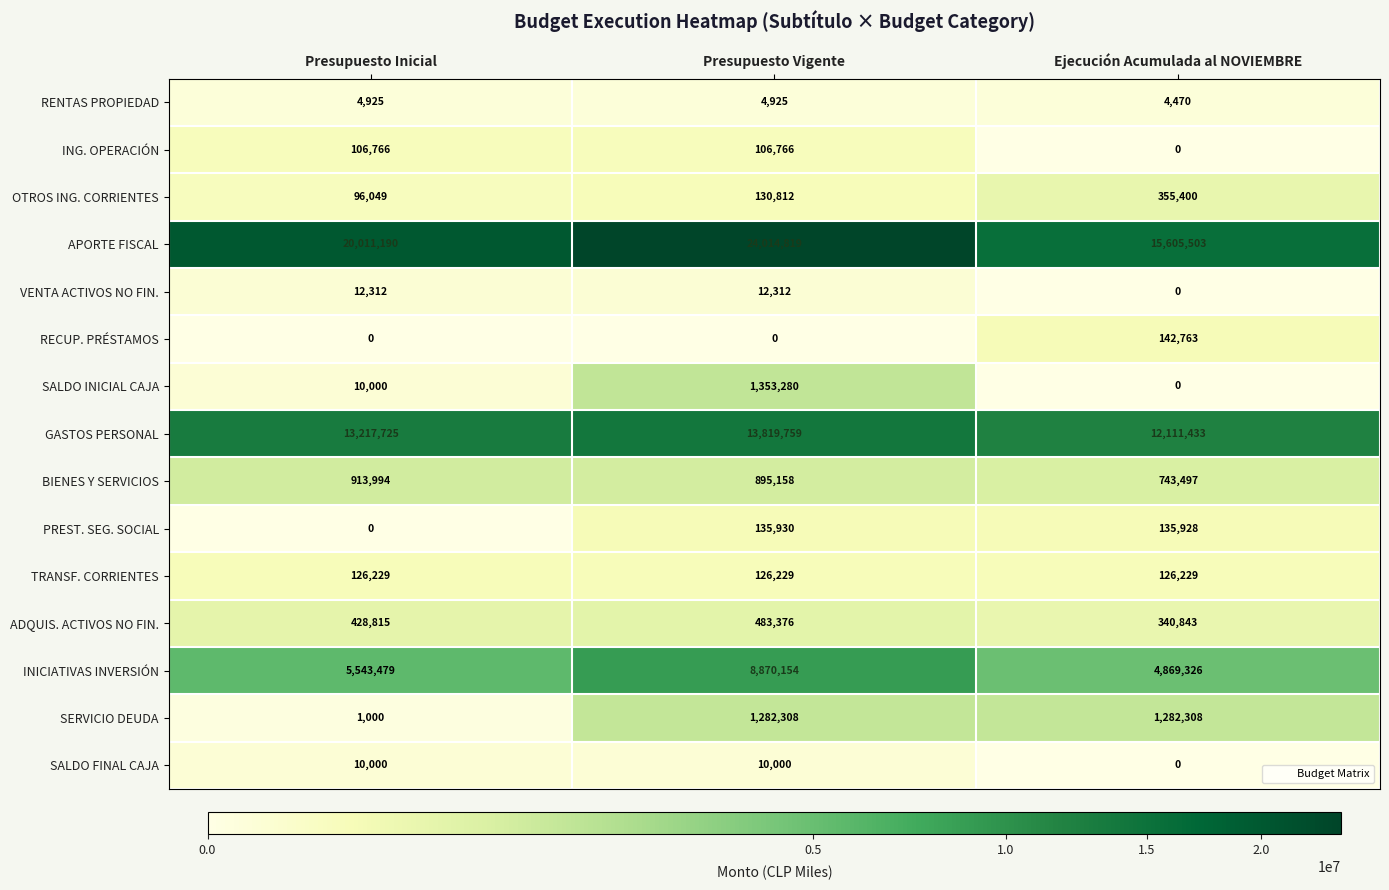

At which label does VENTA ACTIVOS NO FIN. reach its minimum?

Ejecución Acumulada al NOVIEMBRE